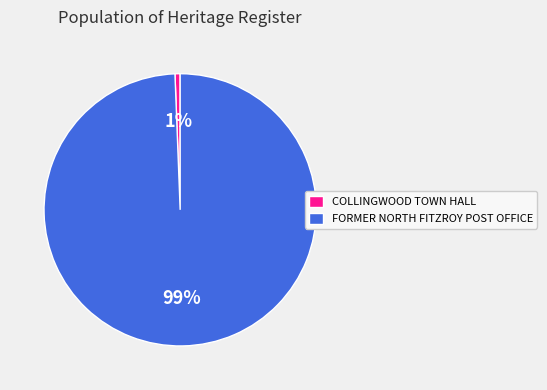

To the nearest percent, what is the combined percentage of COLLINGWOOD TOWN HALL and FORMER NORTH FITZROY POST OFFICE?

100%